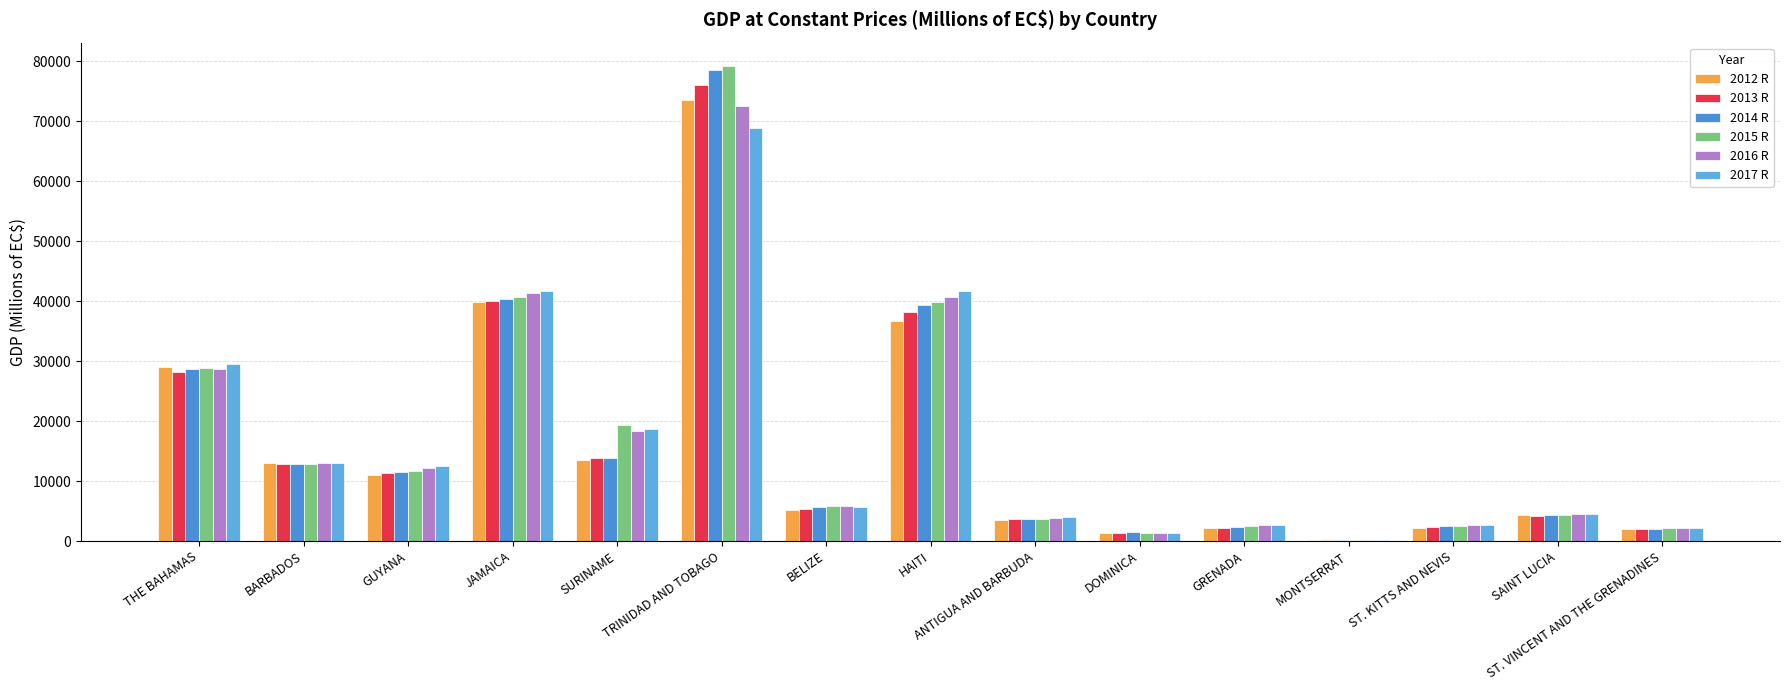

What is the total value across all series at BELIZE?

33333.5